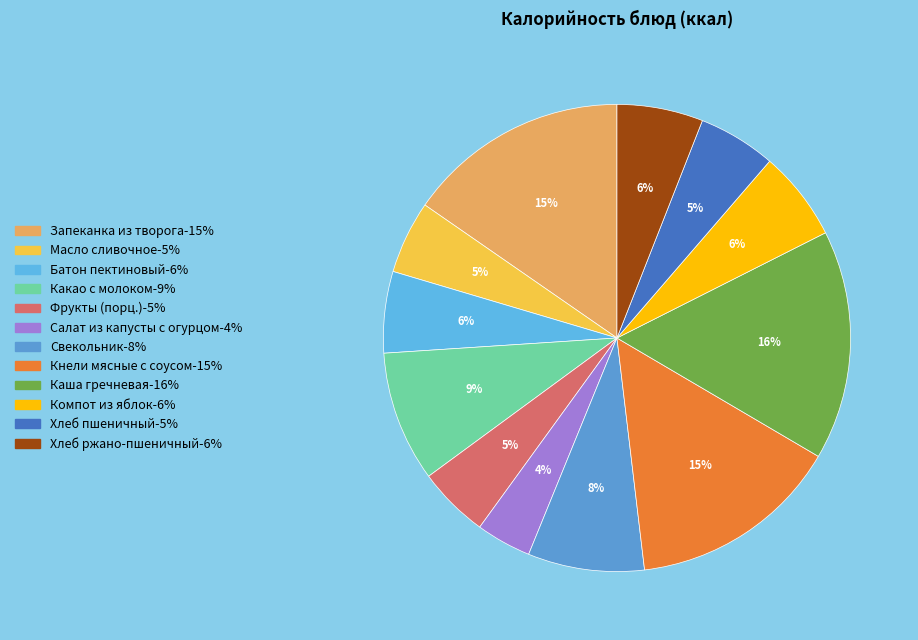

Count the number of slices in the pie.

12